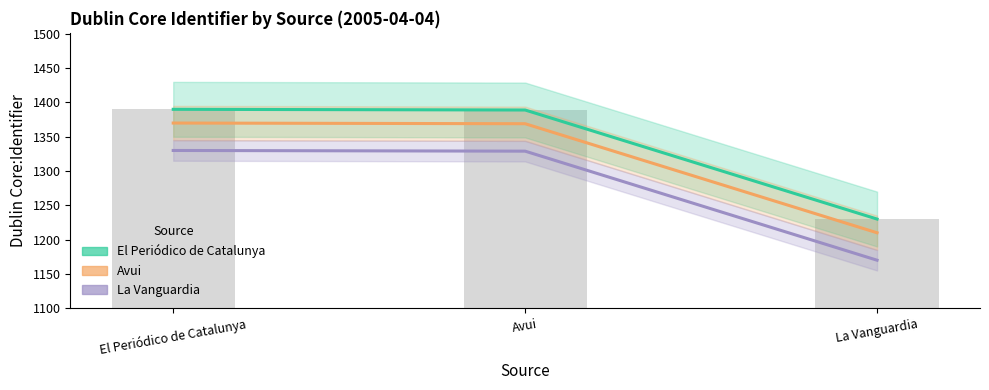

What is the value of the El Periódico de Catalunya bar at the 3rd from the left?

1230